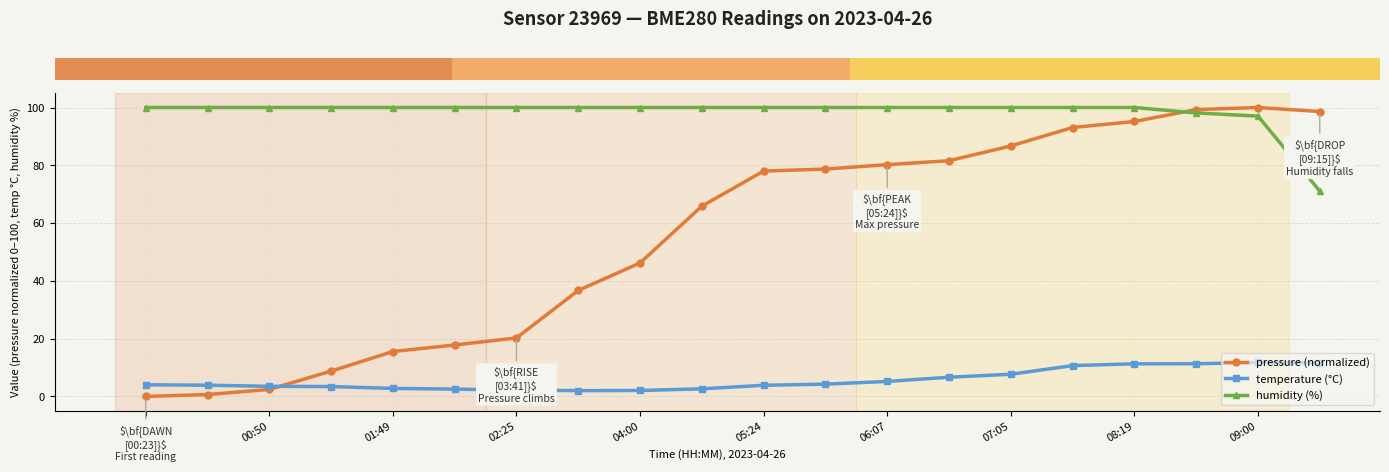

Which series has the largest range (max minus min)?

pressure (normalized)